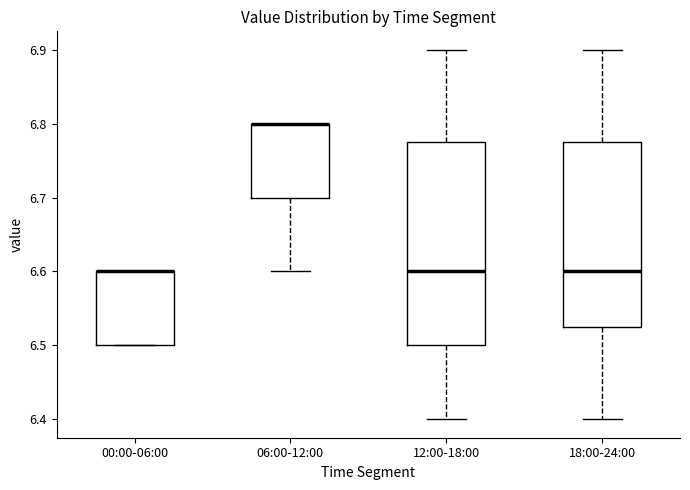

Reading left to right, read every box against the y-axis: the position of its median line, the range the box covers, and the ends of its whiskers. The values are not printed on the chart, so give them approximately, as read against the axis.

00:00-06:00: median 6.60 (drawn on the box's upper edge), box 6.50 to 6.60, whiskers 6.50 to 6.60
06:00-12:00: median 6.80 (drawn on the box's upper edge), box 6.70 to 6.80, whiskers 6.60 to 6.80
12:00-18:00: median 6.60, box 6.50 to 6.78, whiskers 6.40 to 6.90
18:00-24:00: median 6.60, box 6.53 to 6.78, whiskers 6.40 to 6.90